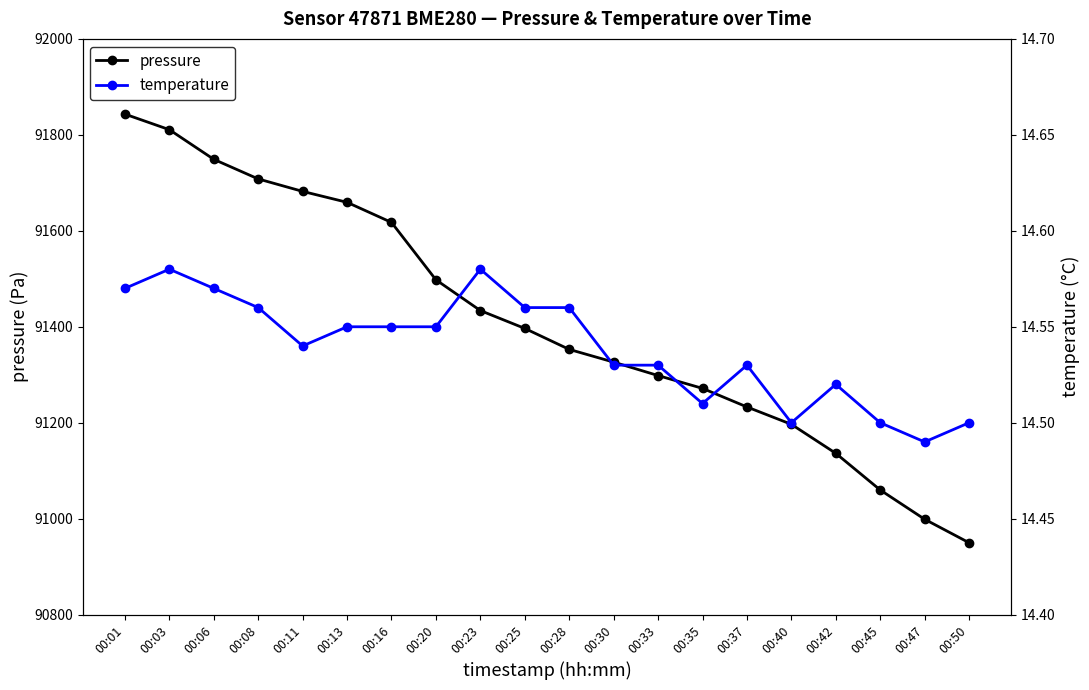

The value of temperature at 00:20 is 14.6. True or false?

True